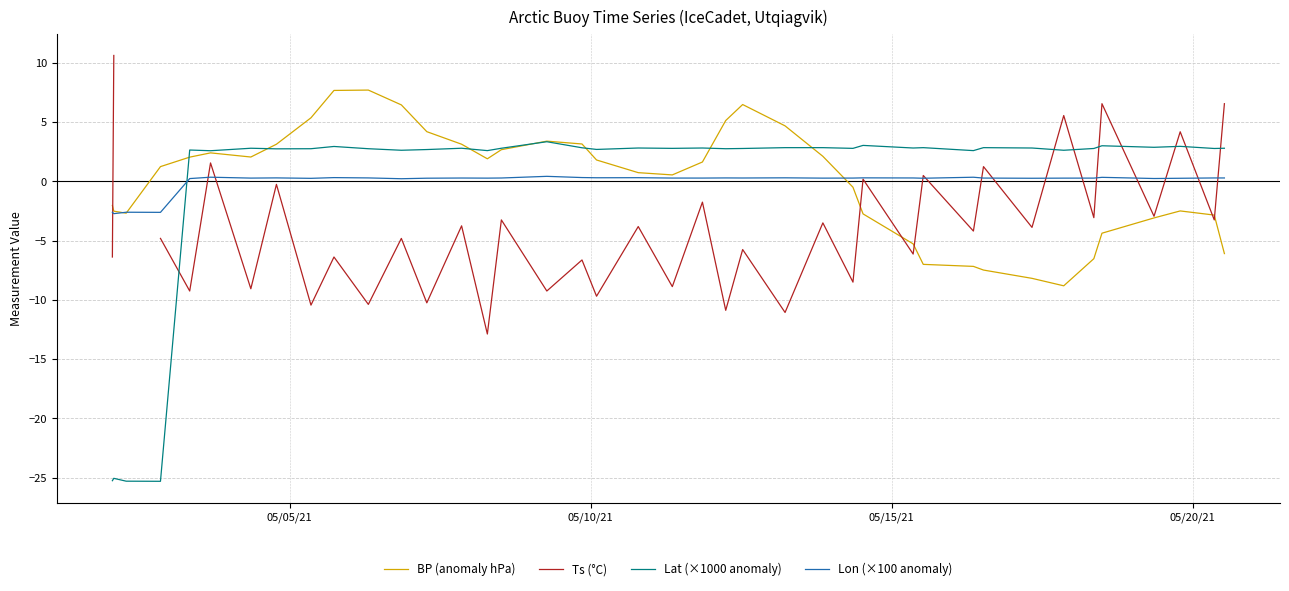

Does the chart have visible grid lines?

Yes